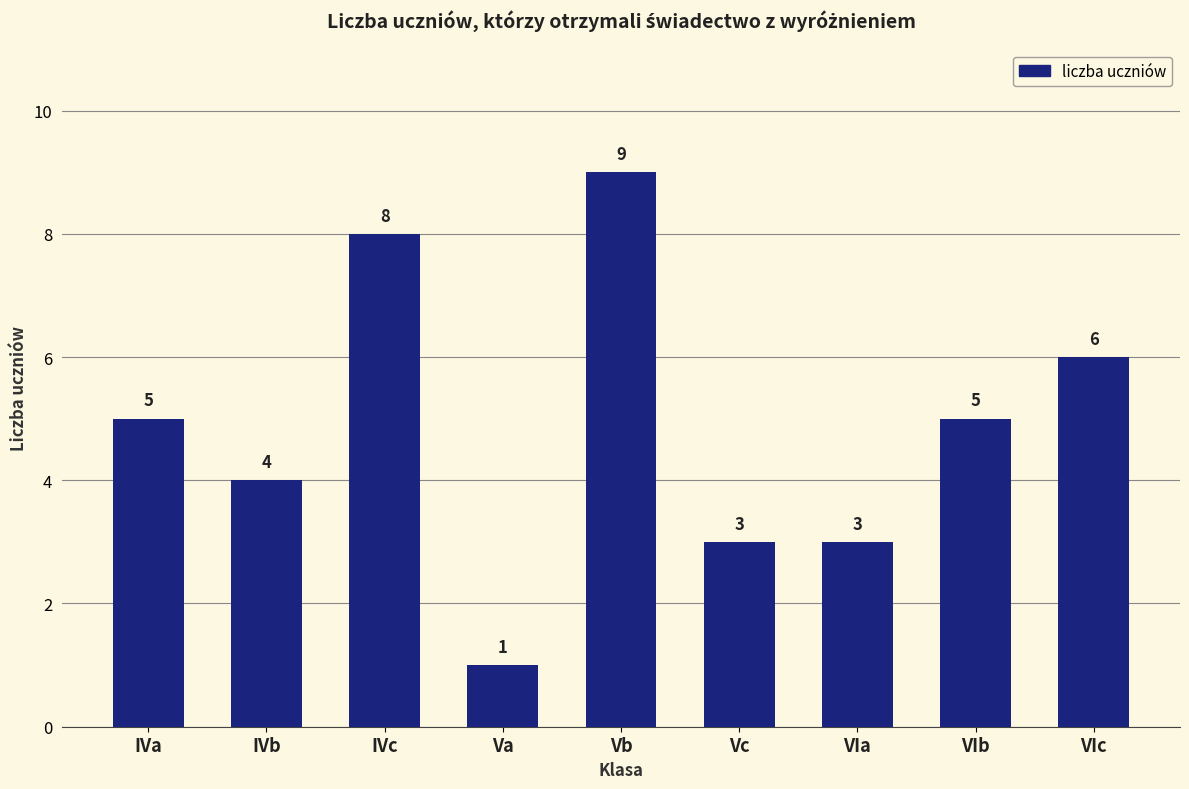

What is the difference between the second highest and minimum values?

7